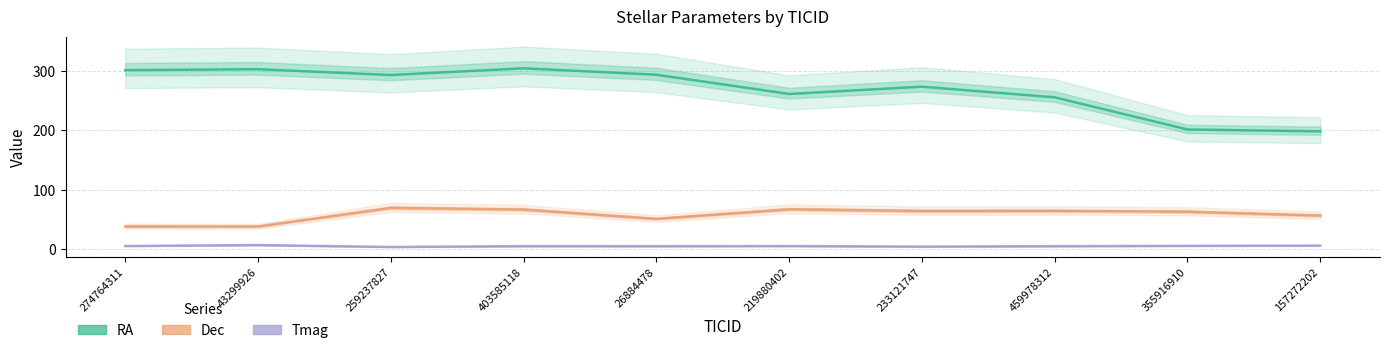

Which series has the largest total across all categories?

RA